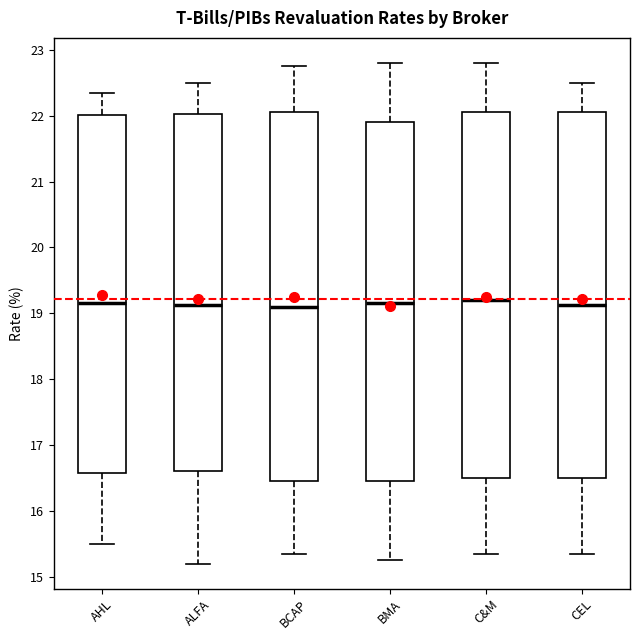

Where is the upper edge of the box for C&M on the y-axis? The values are not printed on the chart, so give them approximately, as read against the axis.

22.1